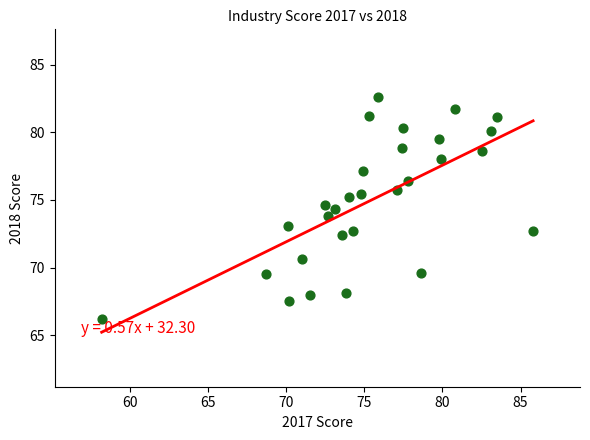

What is the range of X values (max minus min)?

27.6